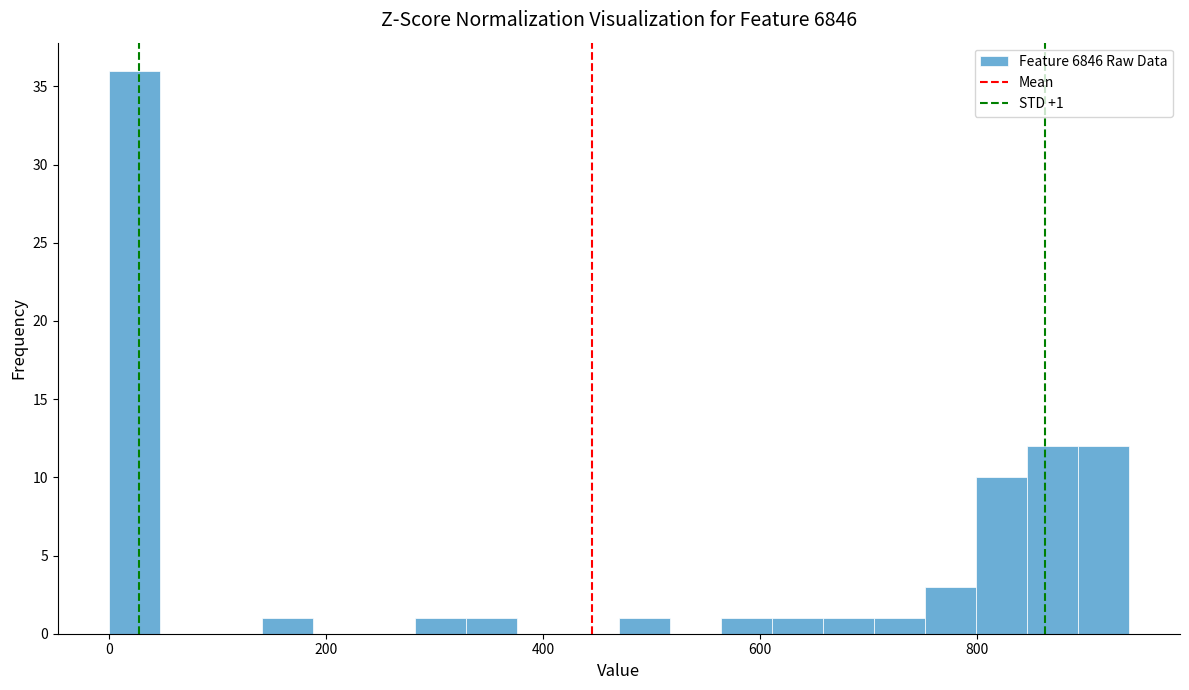

Read against the x-axis, roughly where is the centre of the tallest bar?

20